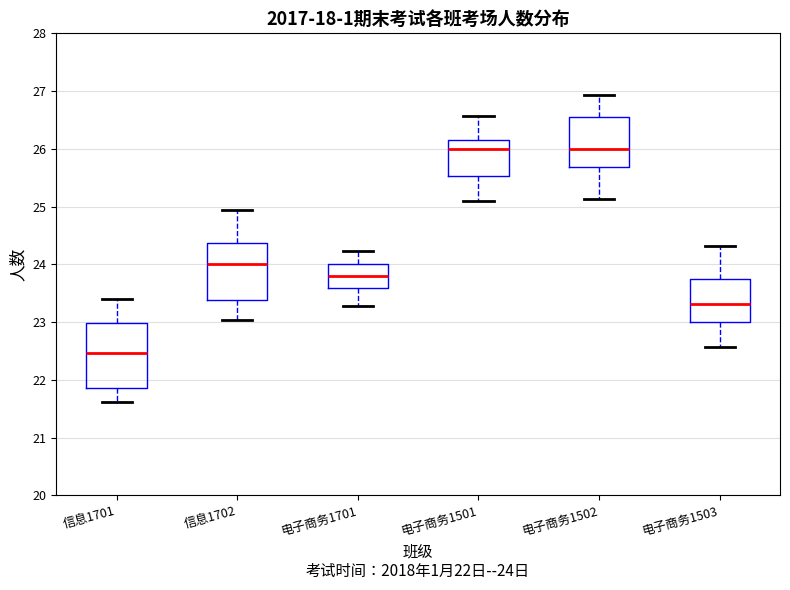

Reading left to right, read every box against the y-axis: the position of its median line, the range the box covers, and the ends of its whiskers. The values are not printed on the chart, so give them approximately, as read against the axis.

信息1701: median 22.5, box 21.9 to 23.0, whiskers 21.6 to 23.4
信息1702: median 24.0, box 23.4 to 24.4, whiskers 23.0 to 24.9
电子商务1701: median 23.8, box 23.6 to 24.0, whiskers 23.3 to 24.2
电子商务1501: median 26.0, box 25.5 to 26.1, whiskers 25.1 to 26.6
电子商务1502: median 26.0, box 25.7 to 26.6, whiskers 25.1 to 26.9
电子商务1503: median 23.3, box 23.0 to 23.8, whiskers 22.6 to 24.3